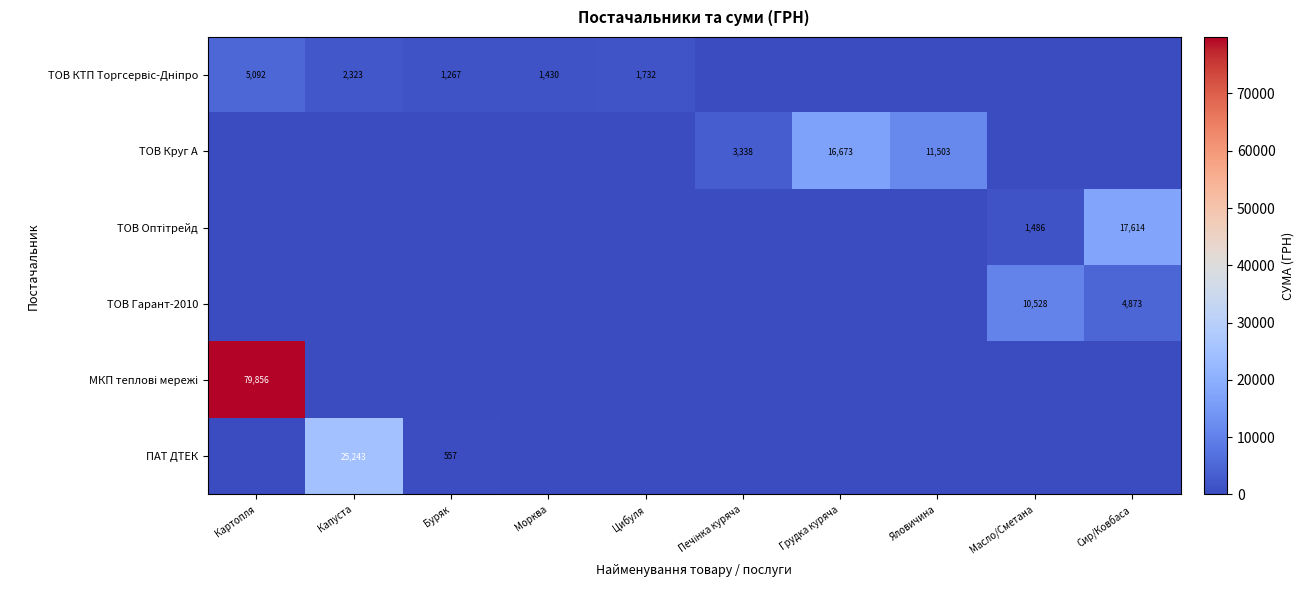

What is the spread (max minus min) of values at Масло/Сметана?

10528.0